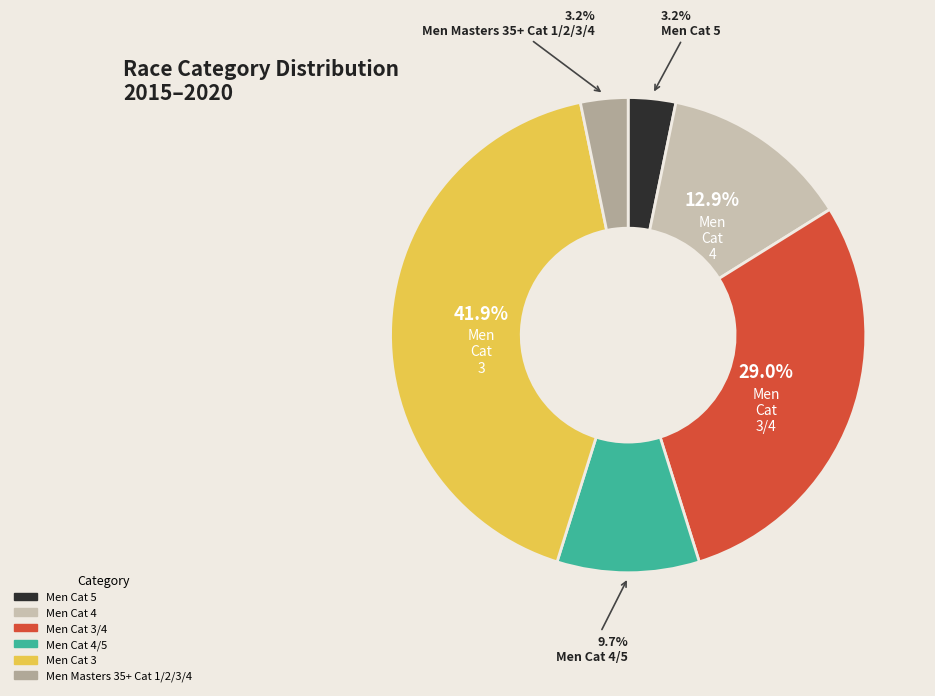

Does Men Masters 35+ Cat 1/2/3/4 represent more than half of the total?

No